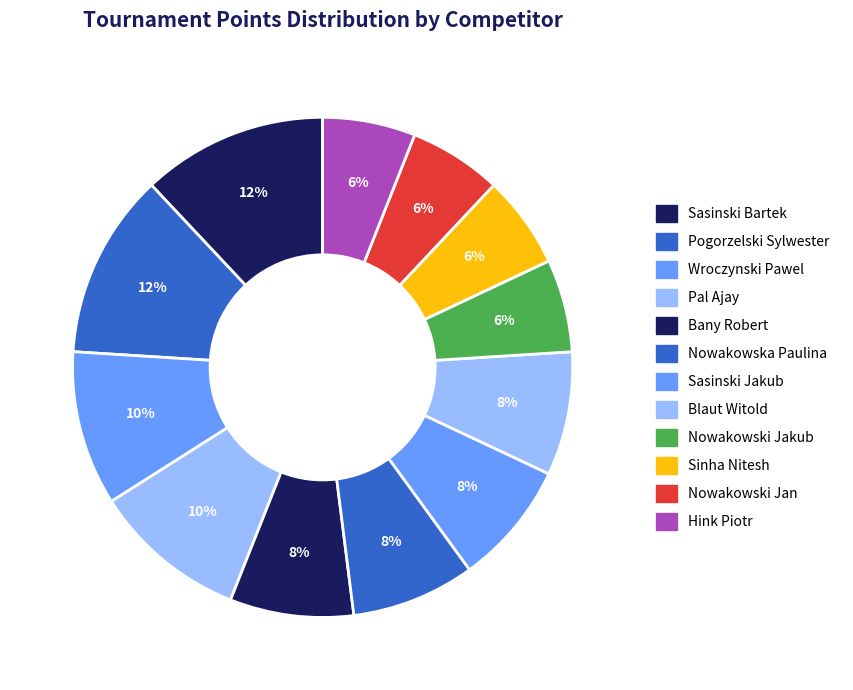

What is the change in value from Nowakowska Paulina to Sinha Nitesh?

-2